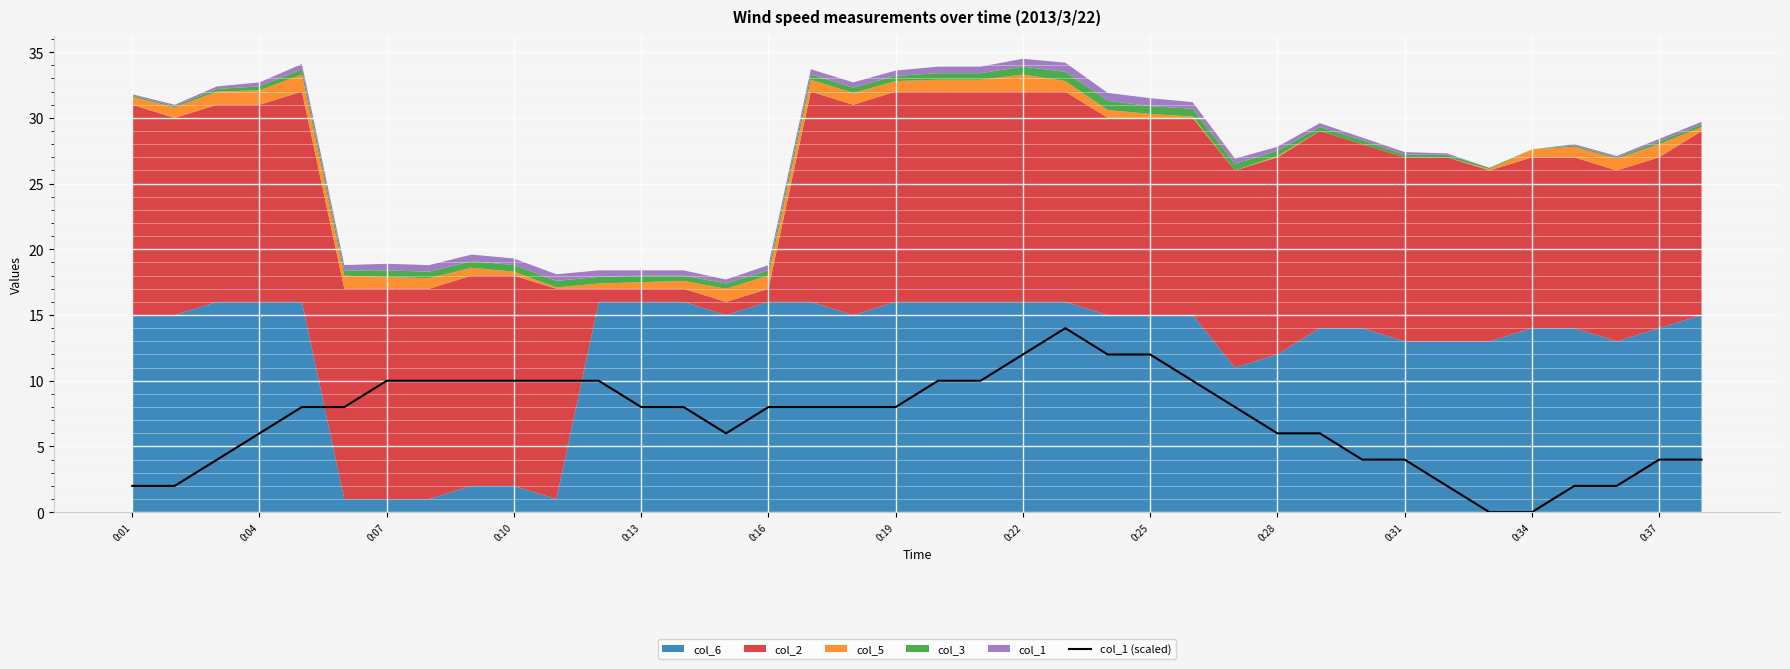

What is the maximum value for col_1 (scaled)?

14